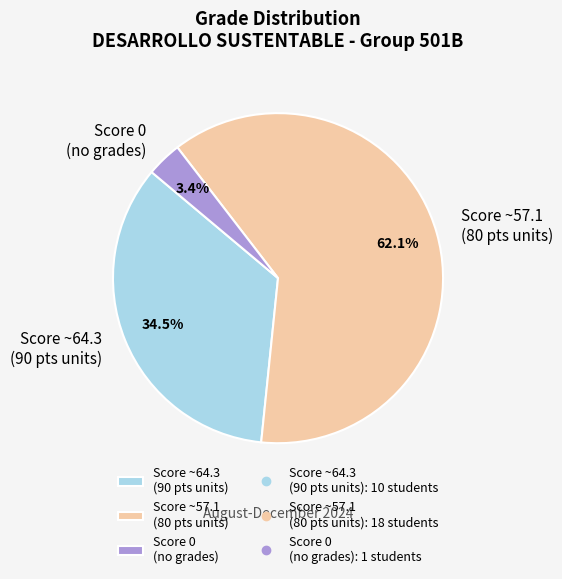

Is the sum of Score ~64.3 (90 pts units) and Score ~57.1 (80 pts units) greater than half?

Yes